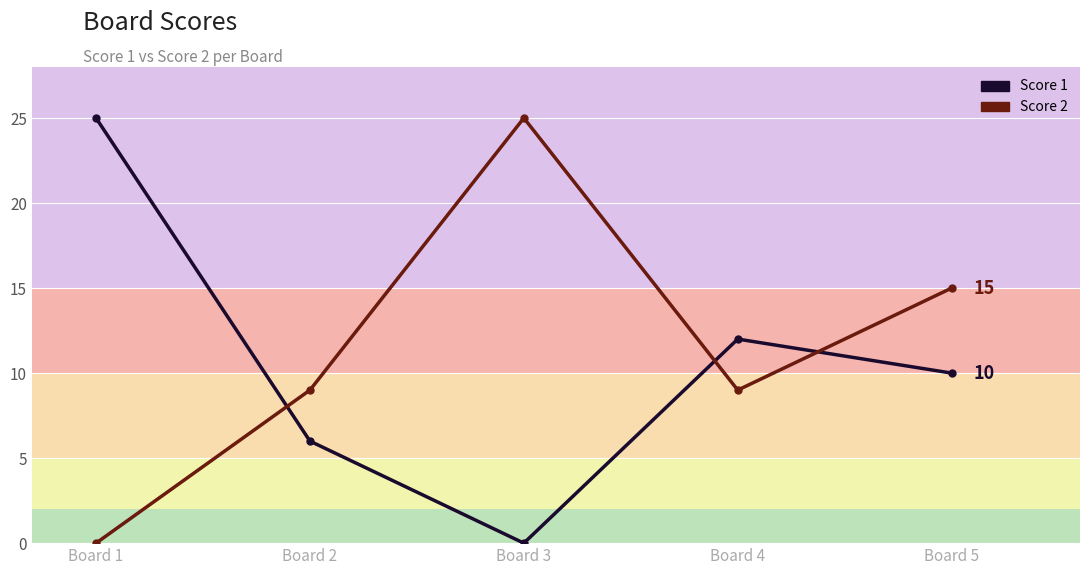

In Score 2, how many points are lower than both neighbors (excluding endpoints)?

1